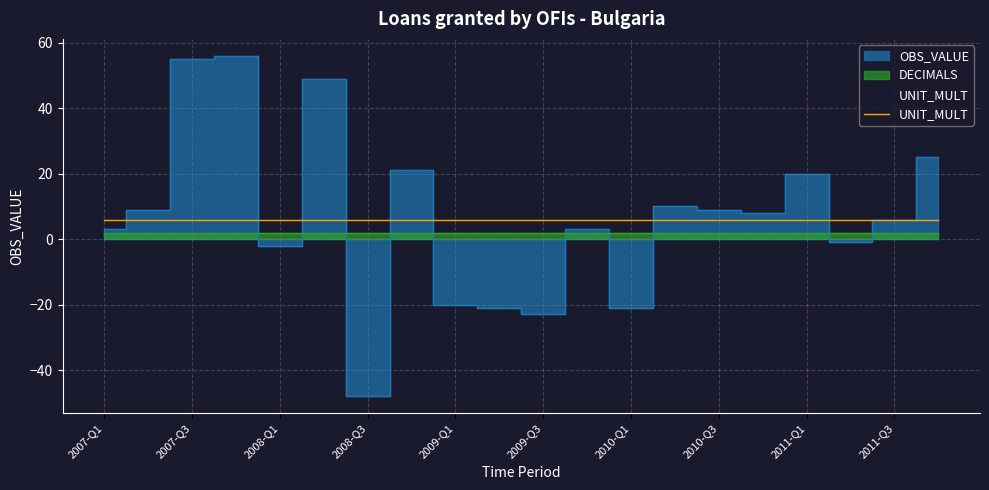

What is the average value of the UNIT_MULT series?

6